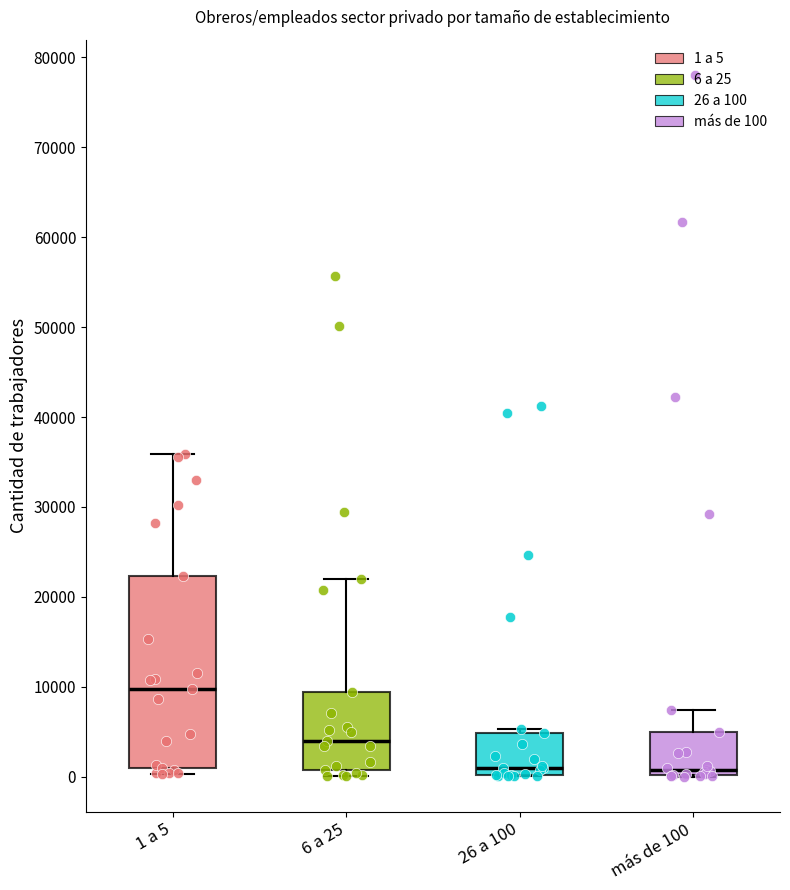

Where is the upper edge of the box for más de 100 on the y-axis? The values are not printed on the chart, so give them approximately, as read against the axis.

5000